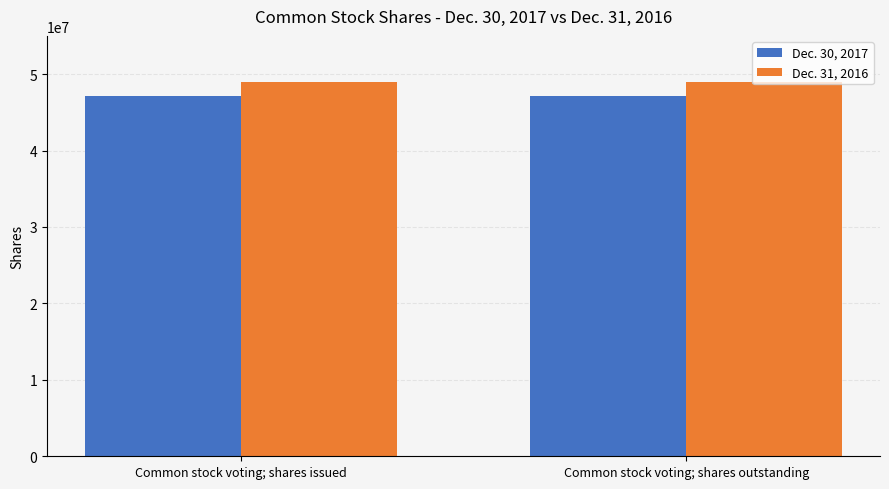

What is the label of the 2nd bar from the left?

Common stock voting; shares outstanding